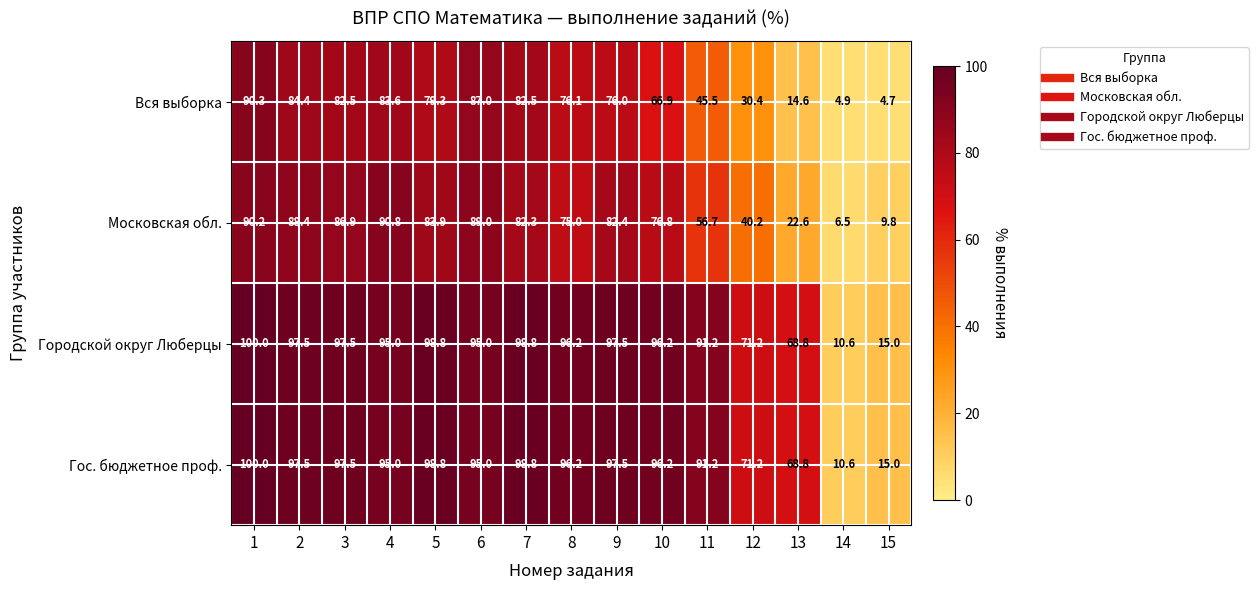

What is the average value of the Гос. бюджетное проф. series?

82.0